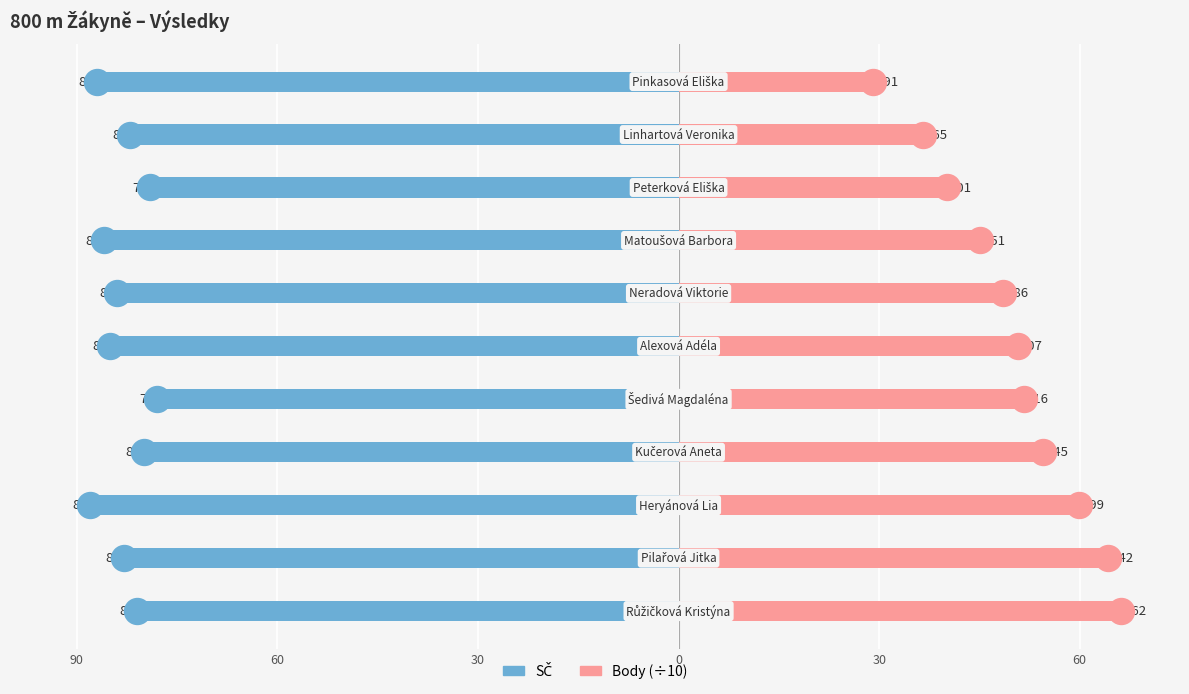

What are all the series names shown in the legend?

SČ, Body (÷10)